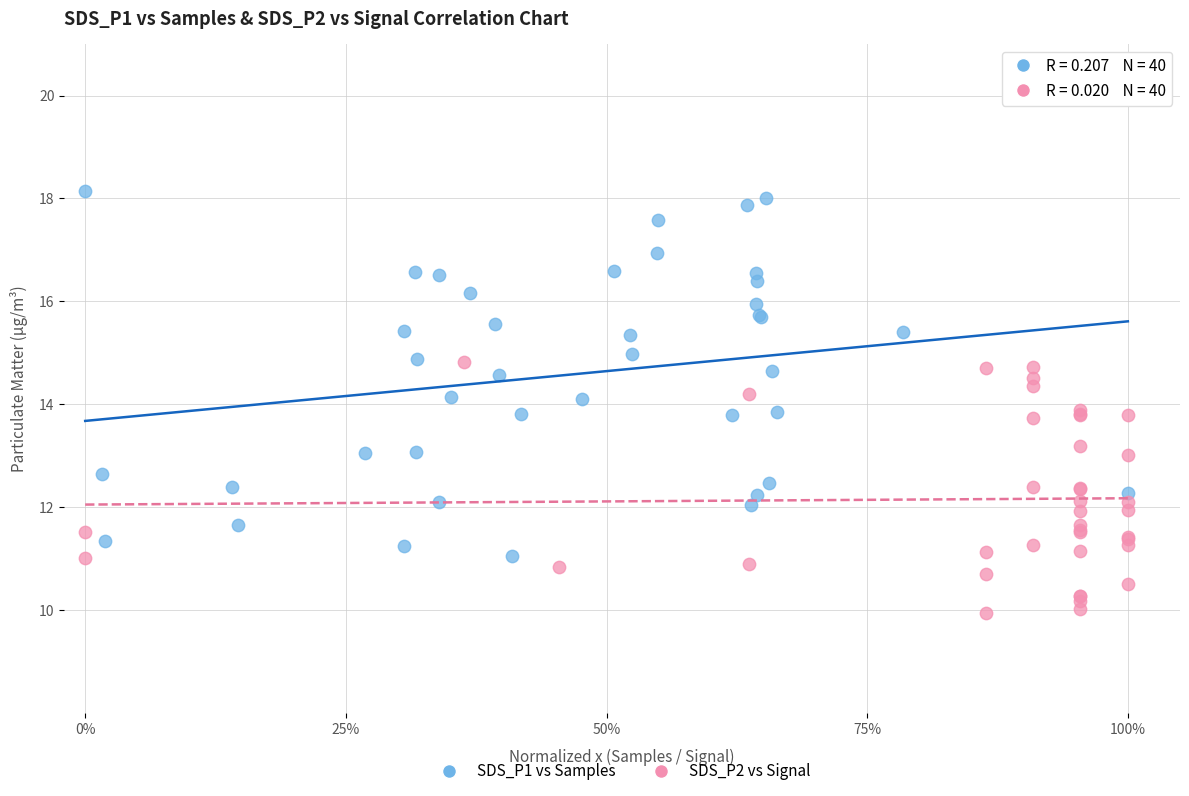

Which series contains the lowest Y value?

SDS_P2 vs Signal